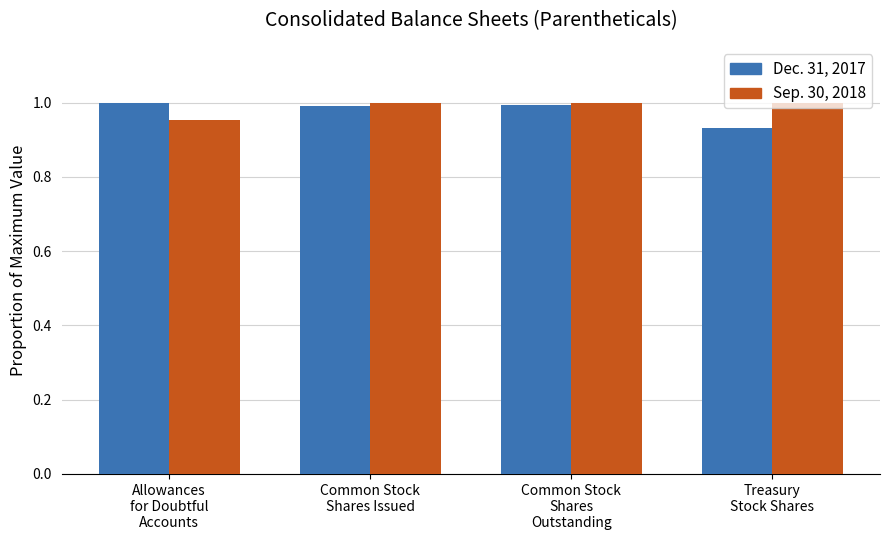

At how many categories does at least one series exceed 0?

4